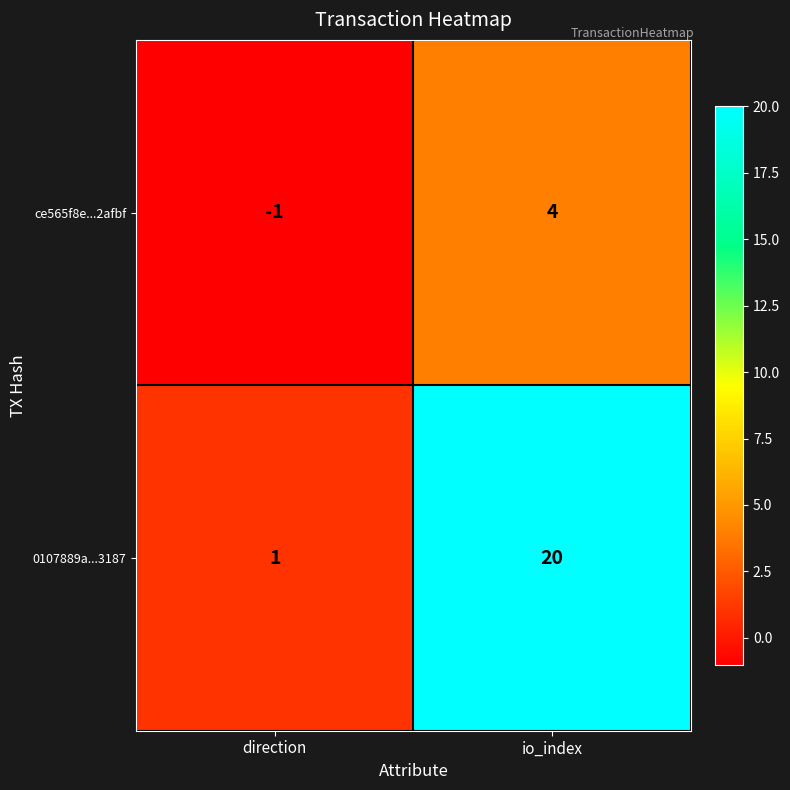

The ce565f8e...2afbf series shows 3 at io_index. True or false?

False